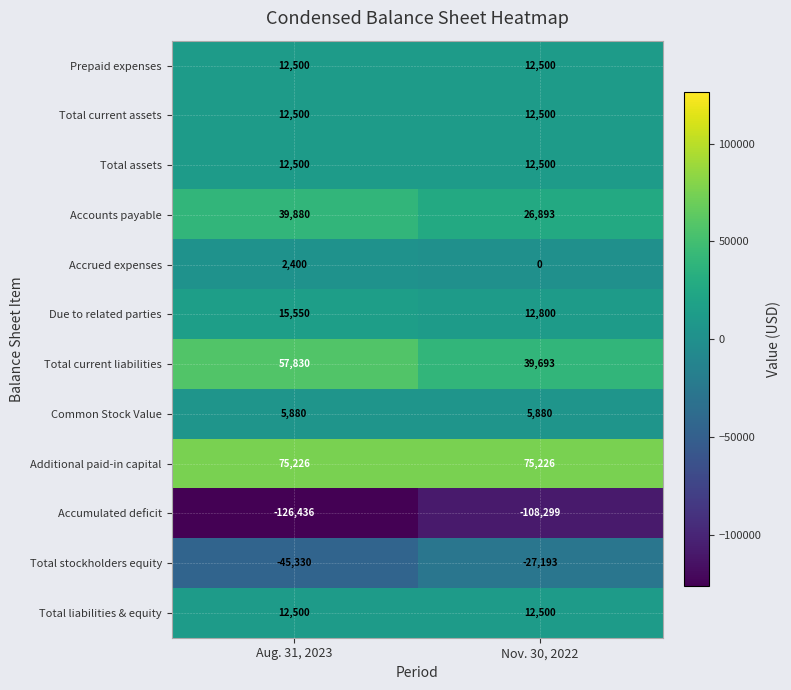

Count the number of data series in this chart.

12